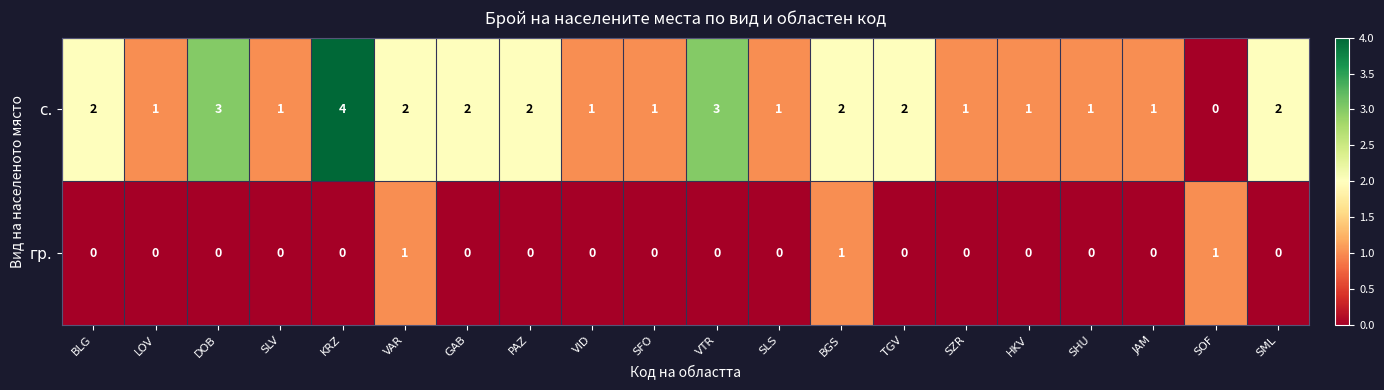

The гр. series shows 0 at VID. True or false?

True